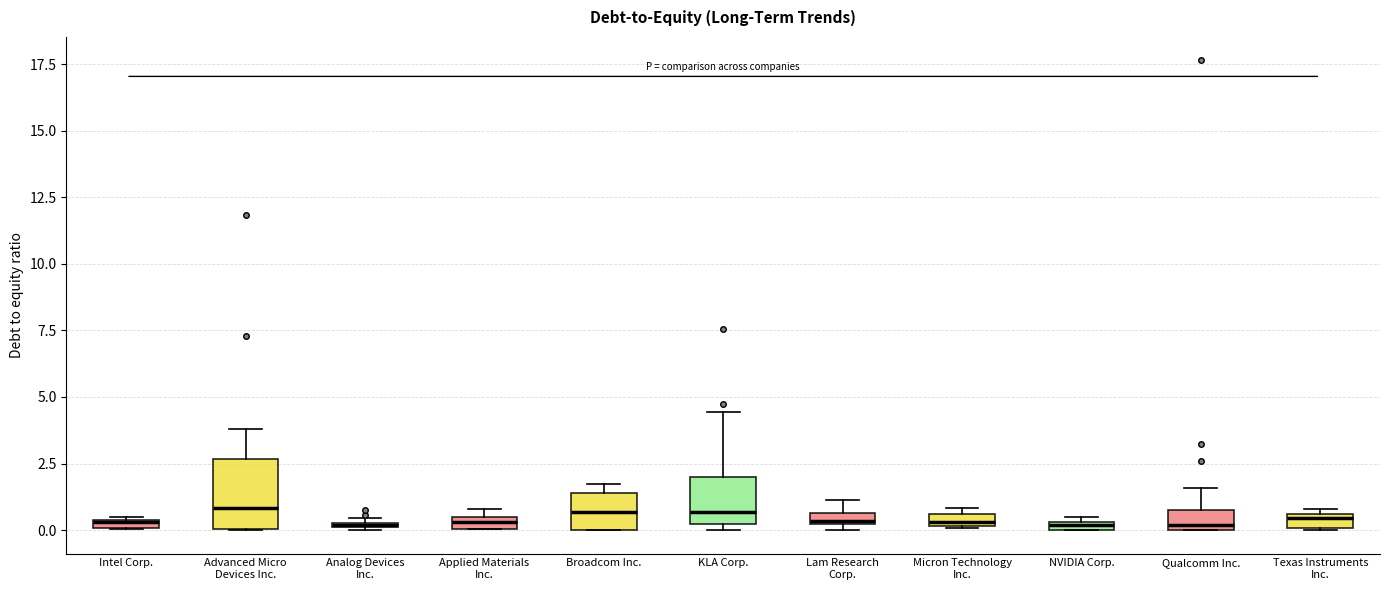

Where is the lower edge of the box for Applied Materials Inc. on the y-axis? The values are not printed on the chart, so give them approximately, as read against the axis.

0.0